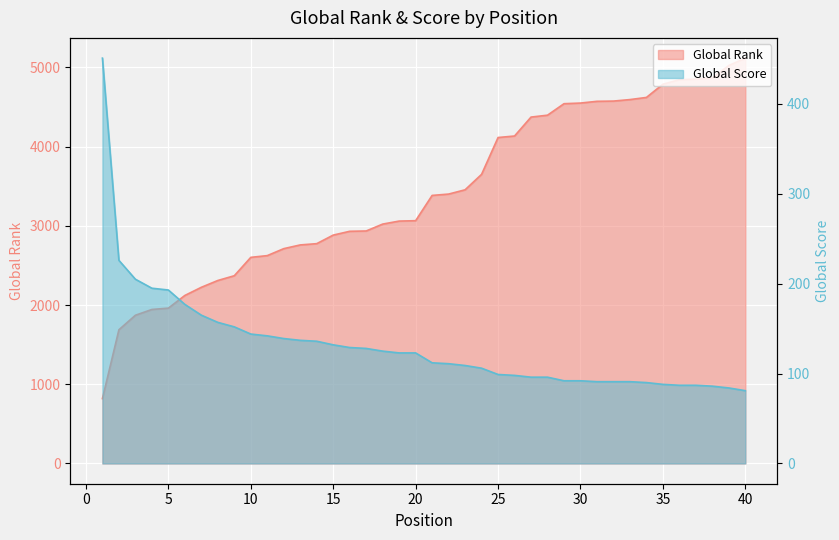

True or false: Global Rank has a value of 3060 at 19.

True